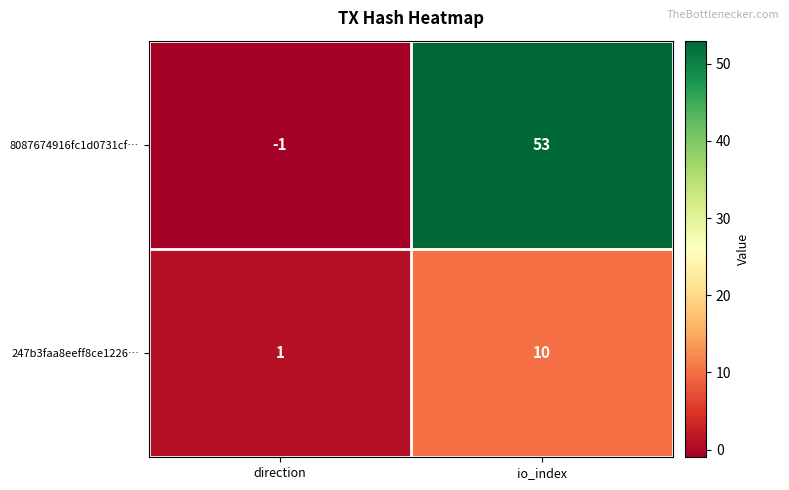

True or false: 247b3faa8eeff8ce1226… has a value of 2 at direction.

False